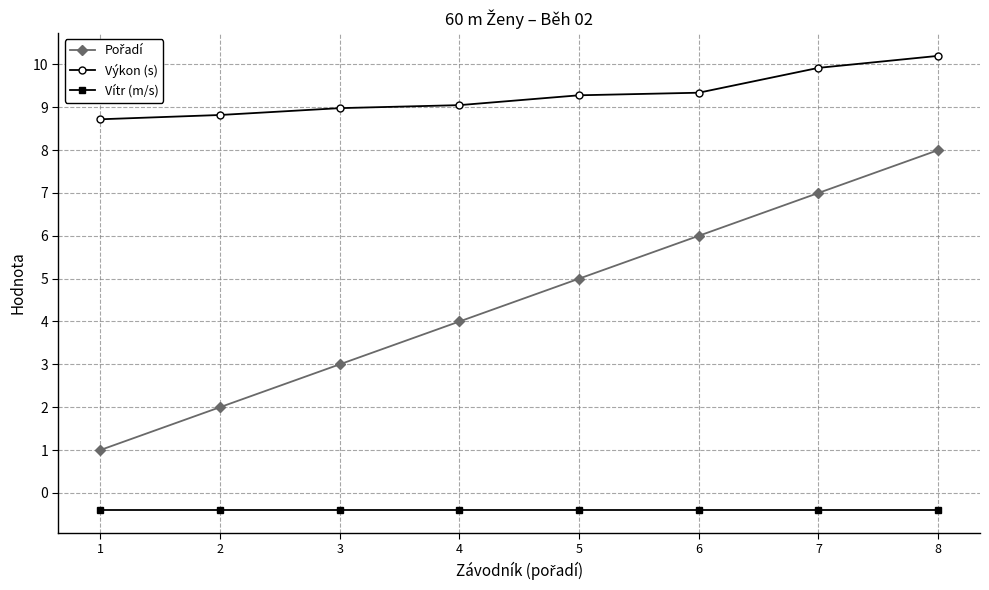

What is the difference between the second highest and minimum values in the Výkon (s) series?

1.2